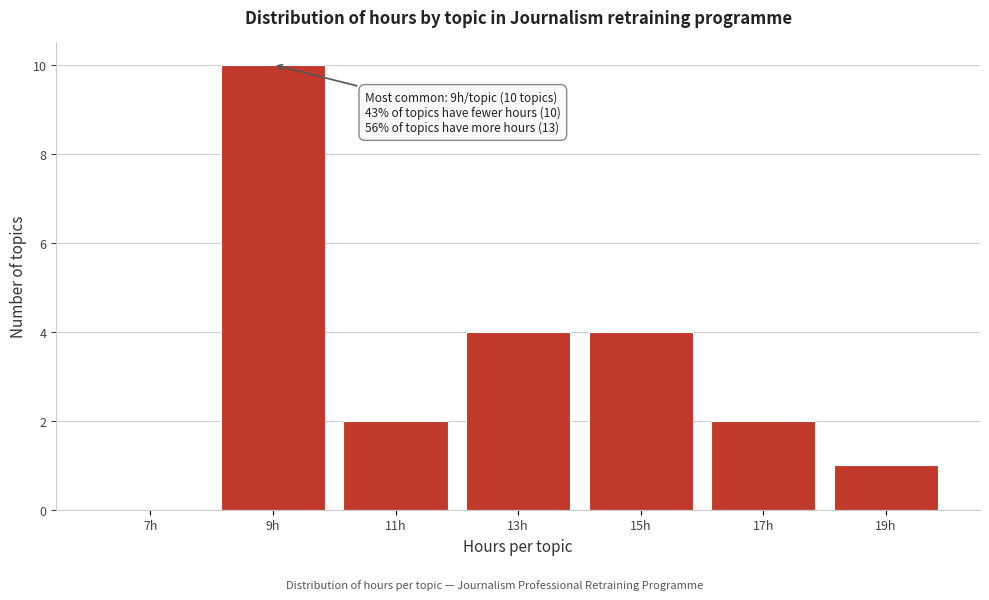

Over which range of the x-axis is the bar tallest?

8 to 10